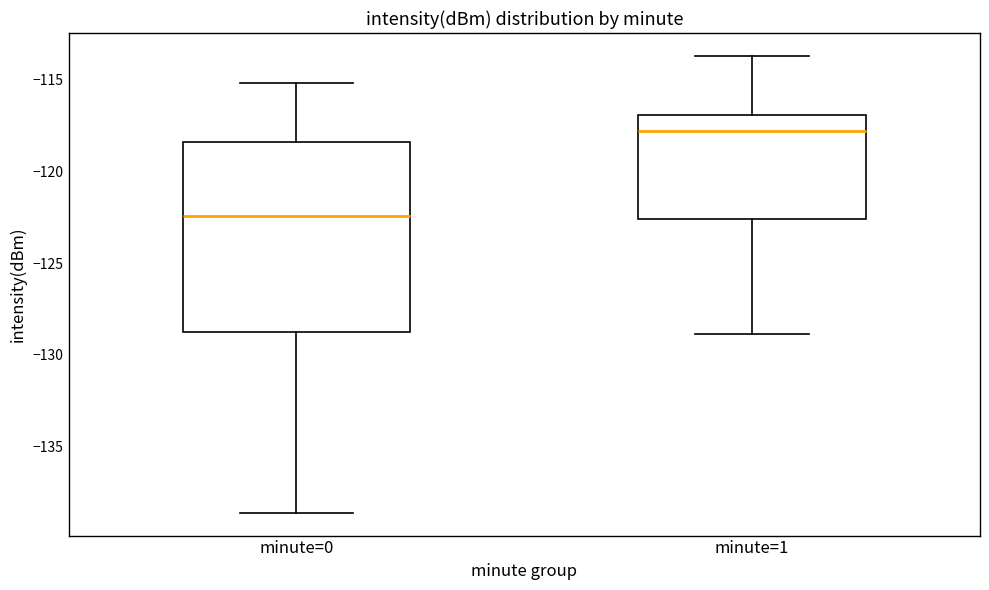

Reading left to right, read every box against the y-axis: the position of its median line, the range the box covers, and the ends of its whiskers. The values are not printed on the chart, so give them approximately, as read against the axis.

minute=0: median -122.5, box -129.0 to -118.5, whiskers -138.5 to -115.0
minute=1: median -118.0, box -122.5 to -117.0, whiskers -129.0 to -113.5